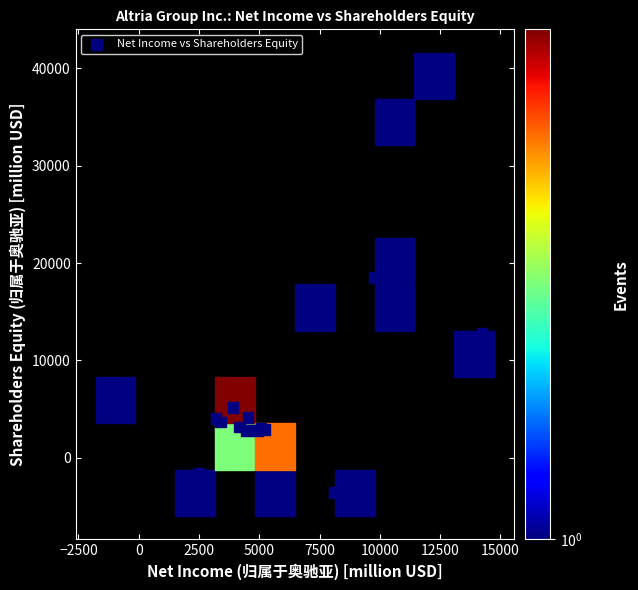

What Y value in the scatter plot is closest to 17823?

18554